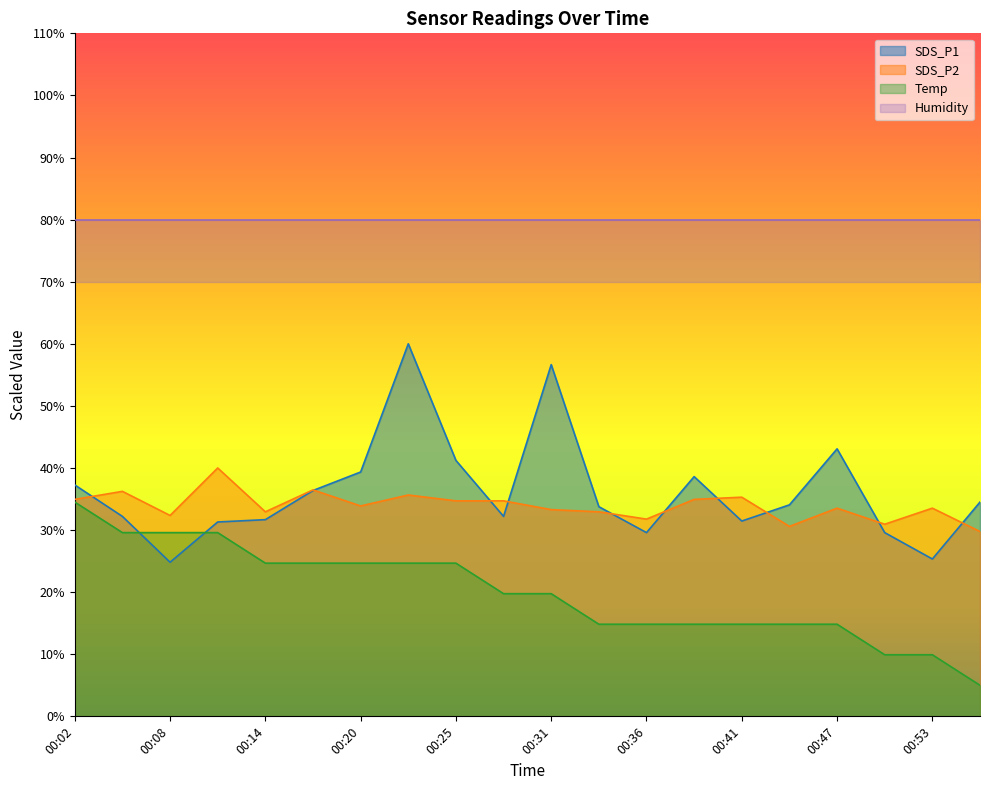

Between 00:20 and 00:31, which is larger?

00:31